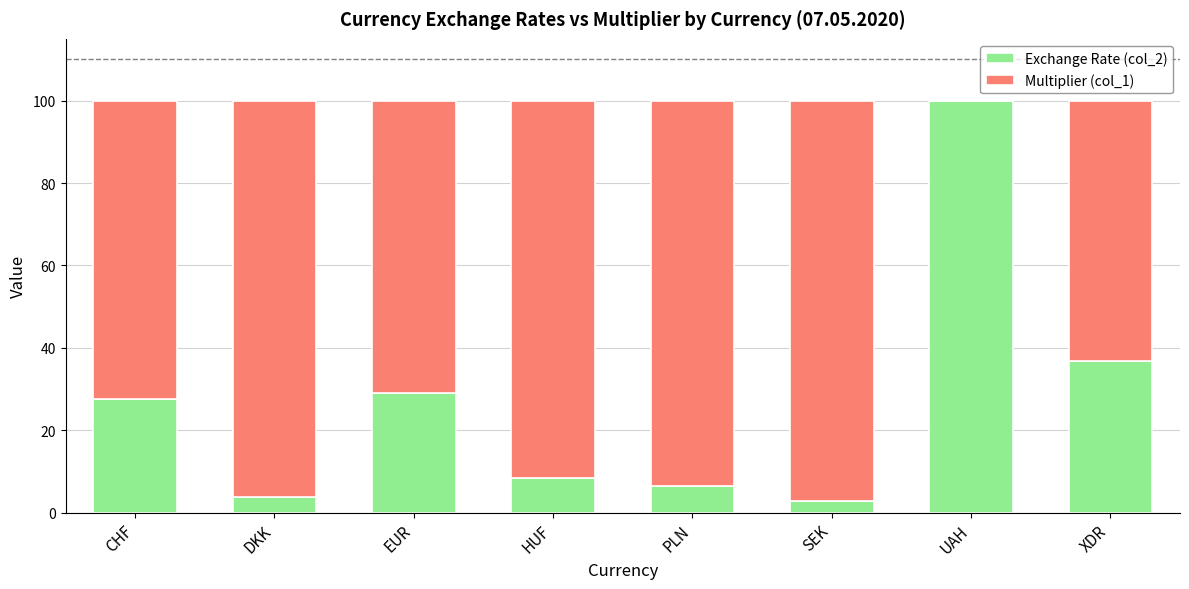

Reading left to right, transcribe the values for Exchange Rate (col_2).

CHF=27.6	DKK=3.8	EUR=29.1	HUF=8.3	PLN=6.4	SEK=2.7	UAH=100.0	XDR=36.8